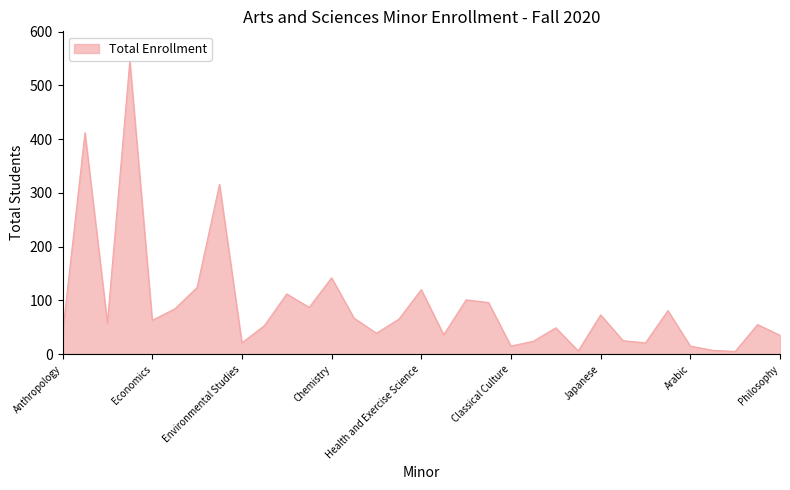

What is the greatest value displayed?

546